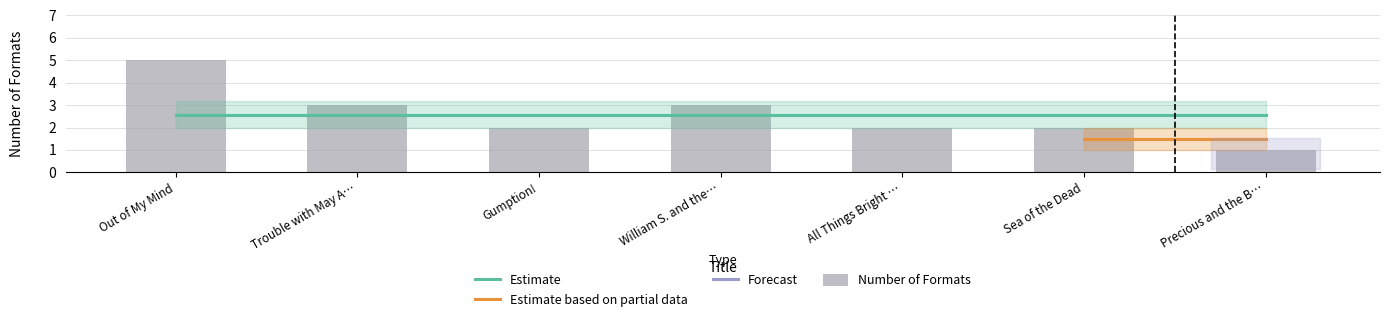

Reading right to left, extract all data points from this chart.

1	2	2	3	2	3	5